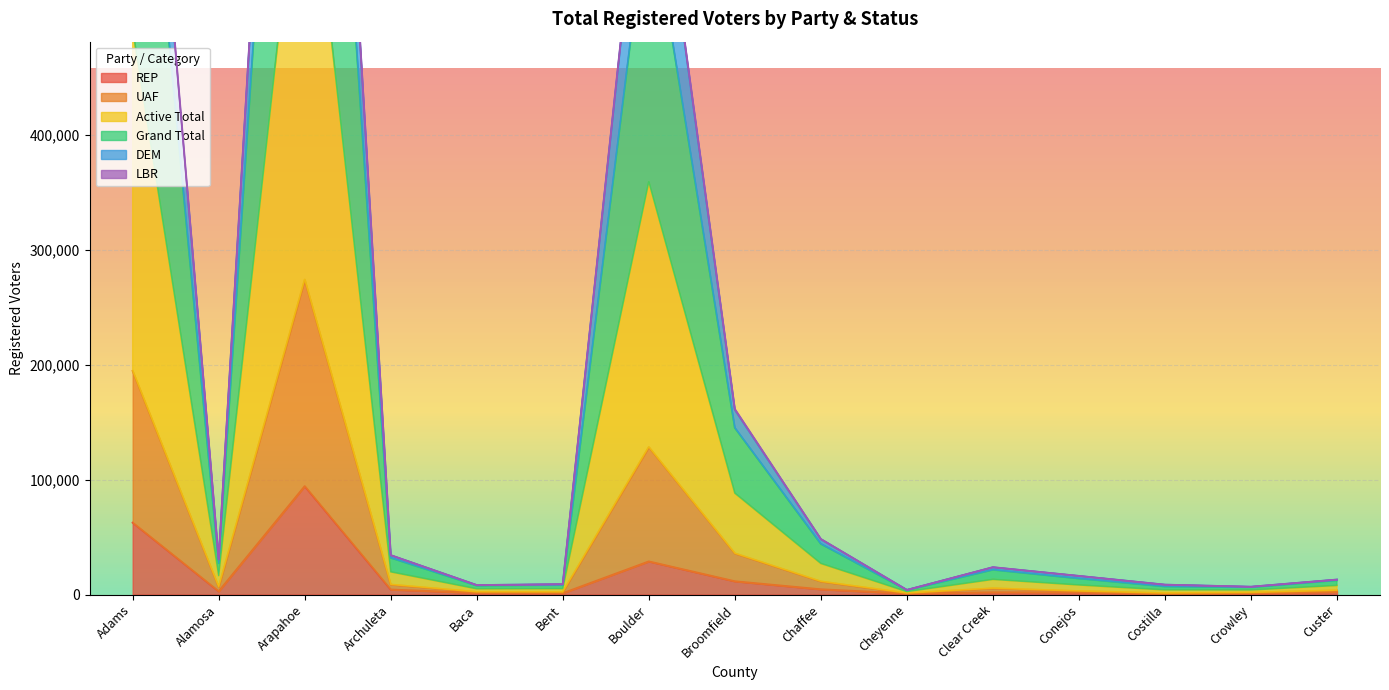

In UAF, how many points are higher than both neighbors (excluding endpoints)?

3